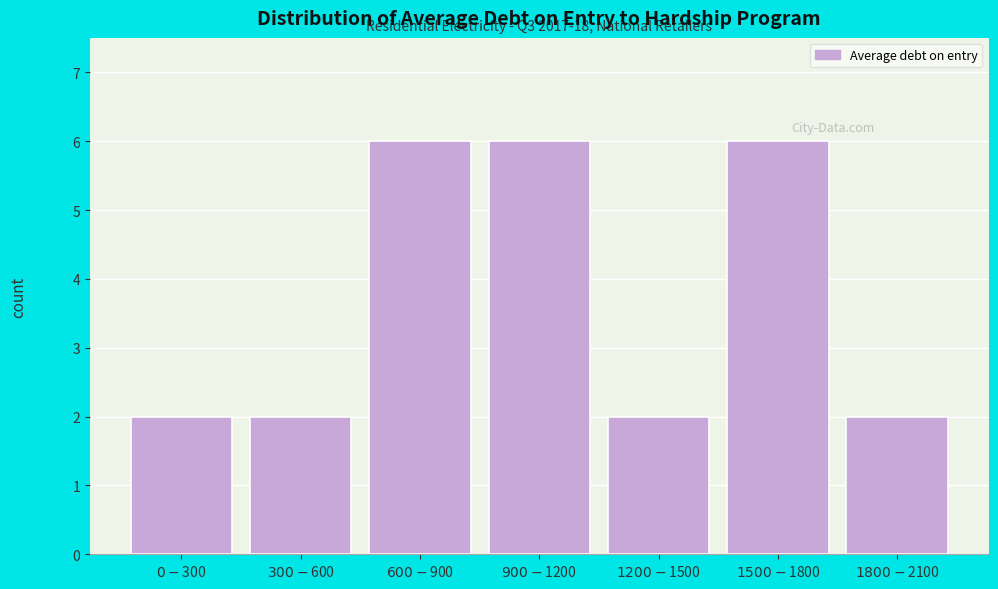

What is the difference between the maximum and minimum values?

4